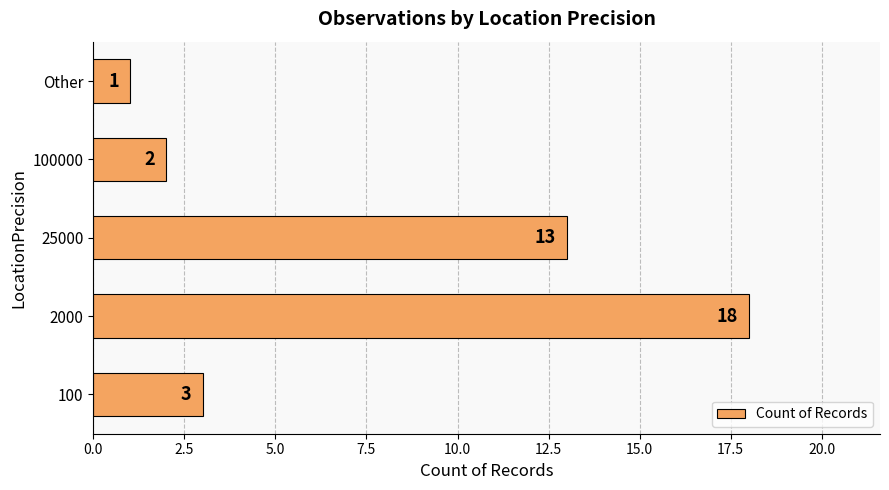

Rank the categories by value from lowest to highest.

Other, 100000, 100, 25000, 2000